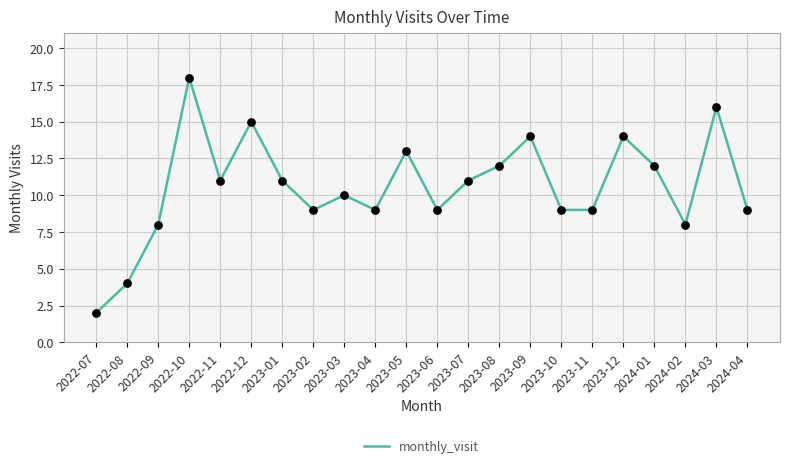

Which has a higher value, 2024-03 or 2022-10?

2022-10